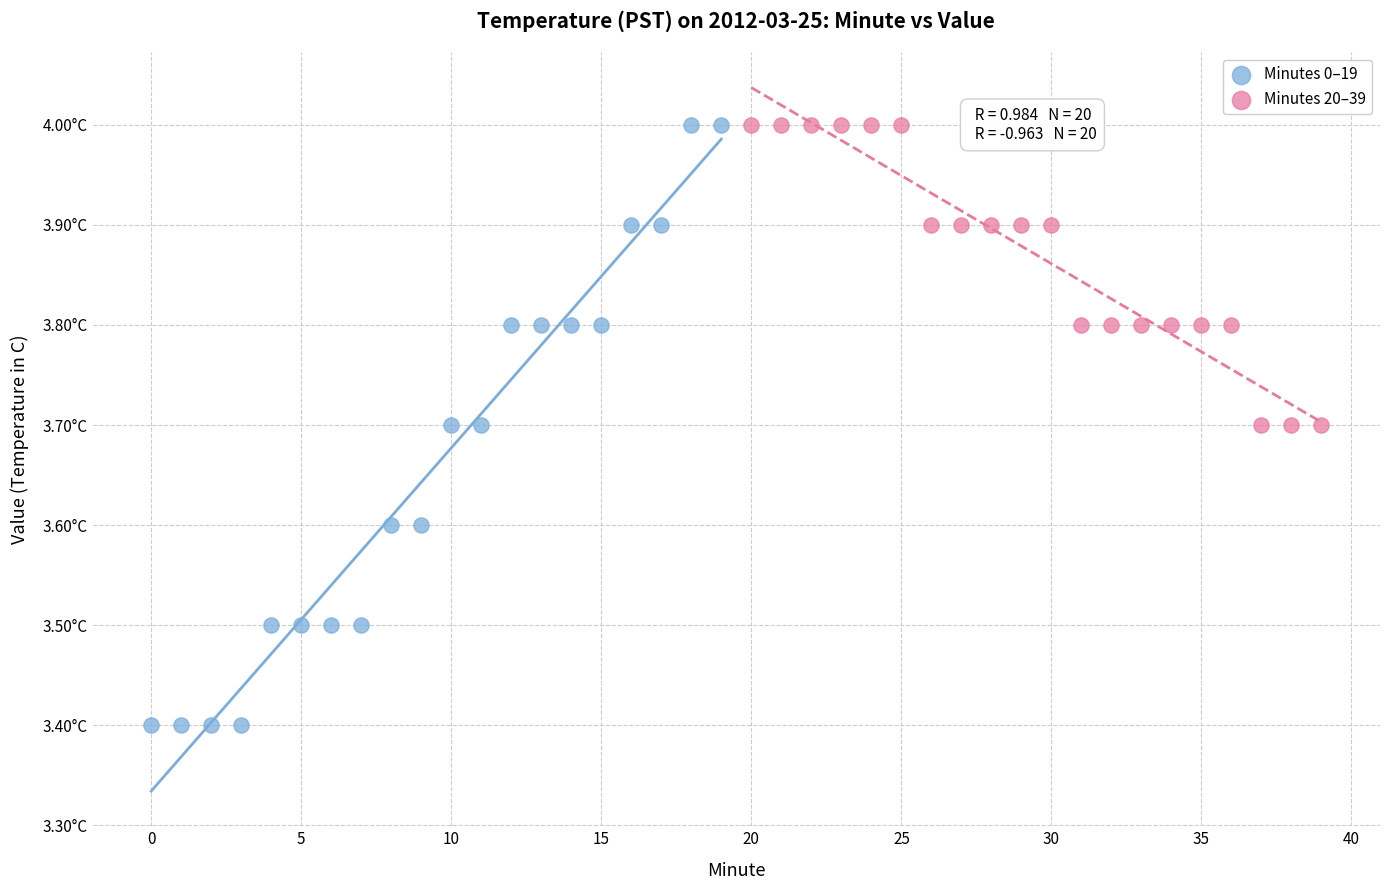

Which series has the largest Y range (max minus min)?

Minutes 0–19